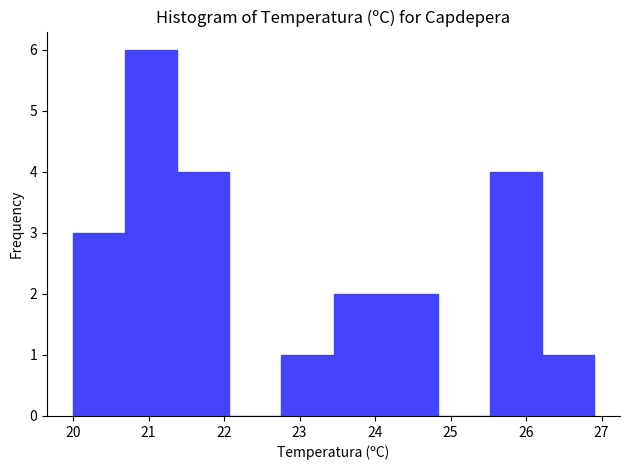

What is the height of the bar covering 25.52 to 26.21 on the x-axis? Neither the bar edges nor the heights are printed on the chart, so give them approximately, as read against the axes.

4